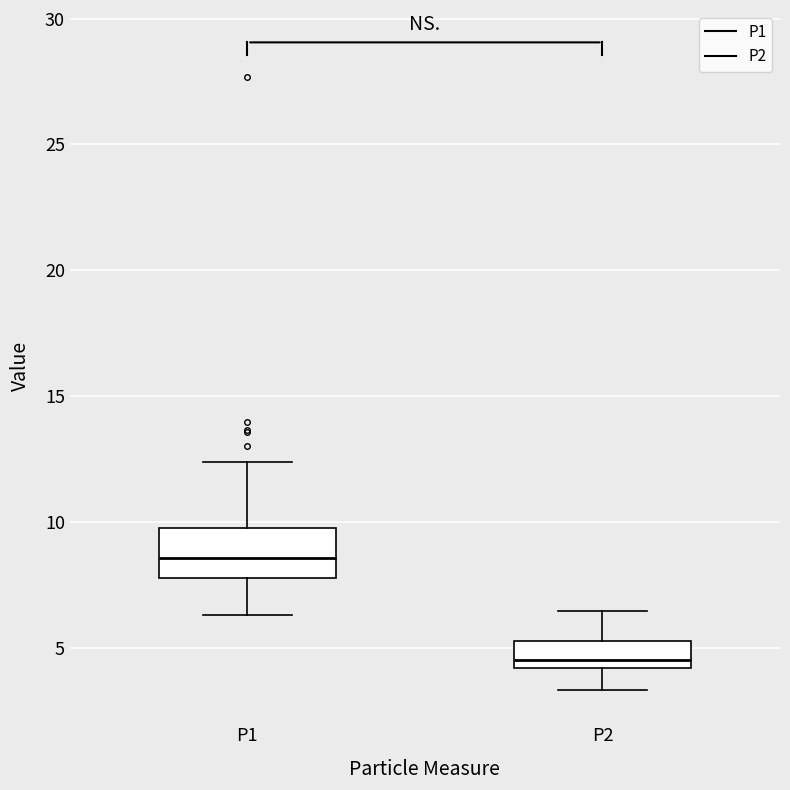

Reading left to right, transcribe this box plot: for each box, give where its median line is, the range the box spans, and where its two whiskers end, as read against the y-axis. The values are not printed on the chart, so give them approximately, as read against the axis.

P1: median 8.5, box 8.0 to 10.0, whiskers 6.5 to 12.5
P2: median 4.5, box 4.0 to 5.5, whiskers 3.5 to 6.5